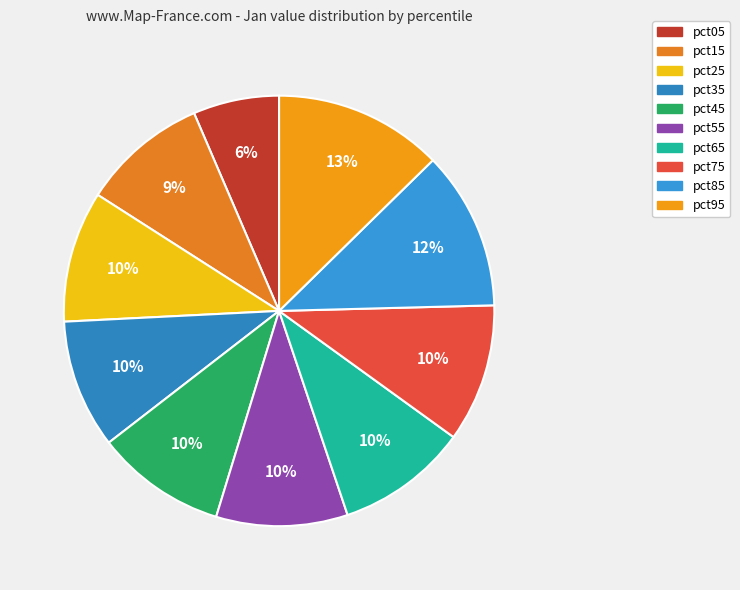

Does pct75 represent more than half of the total?

No